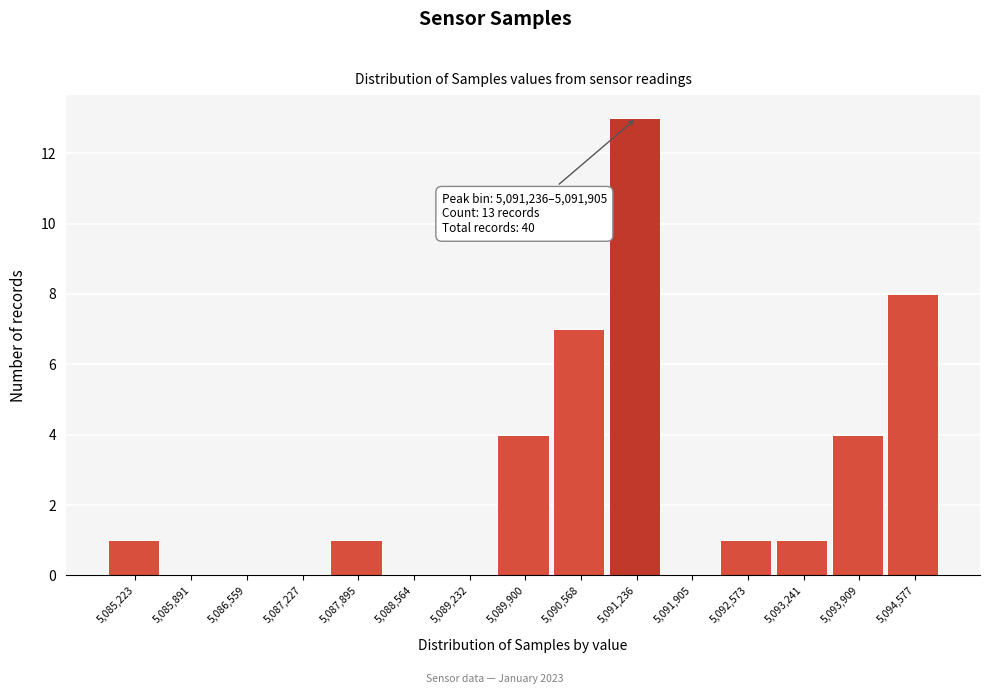

Reading right to left, list all the values displayed in this chart.

5,094,577=8	5,093,909=4	5,093,241=1	5,092,573=1	5,091,905=0	5,091,236=13	5,090,568=7	5,089,900=4	5,089,232=0	5,088,564=0	5,087,895=1	5,087,227=0	5,086,559=0	5,085,891=0	5,085,223=1